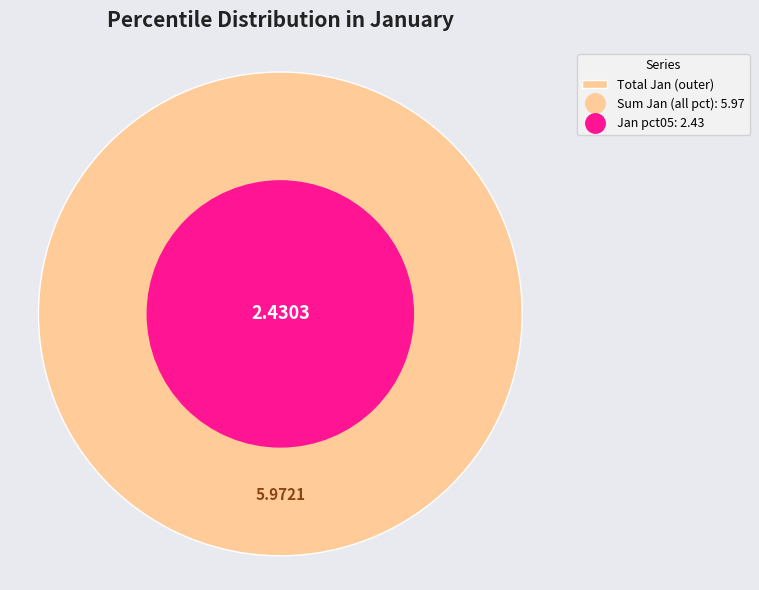

How many slices are in this pie chart?

1